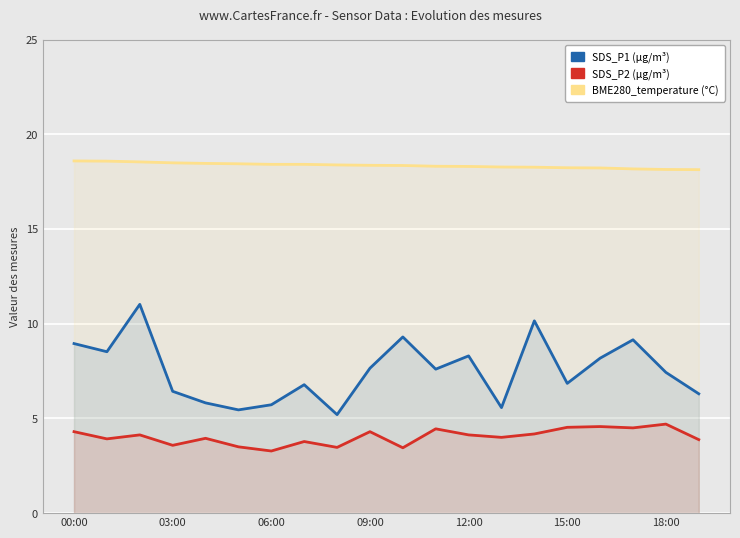

What is the difference between the second highest and minimum values in the BME280_temperature series?

0.4